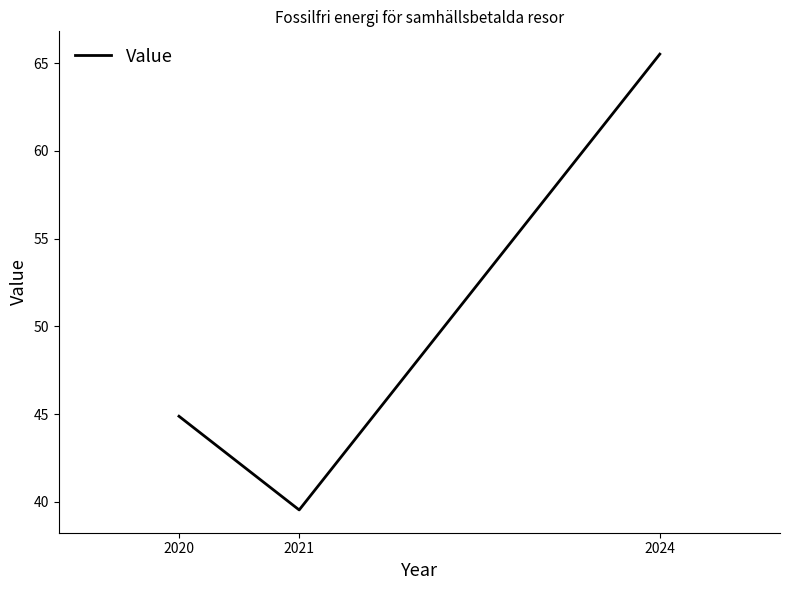

The value at 2021 is 39.5. True or false?

True